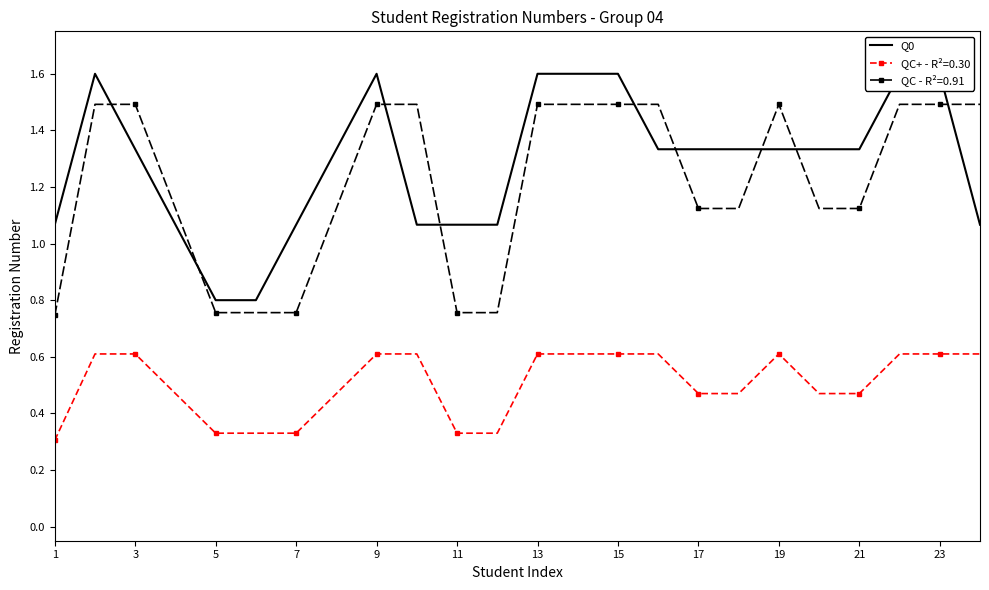

What is the difference between the maximum and minimum values?

0.8